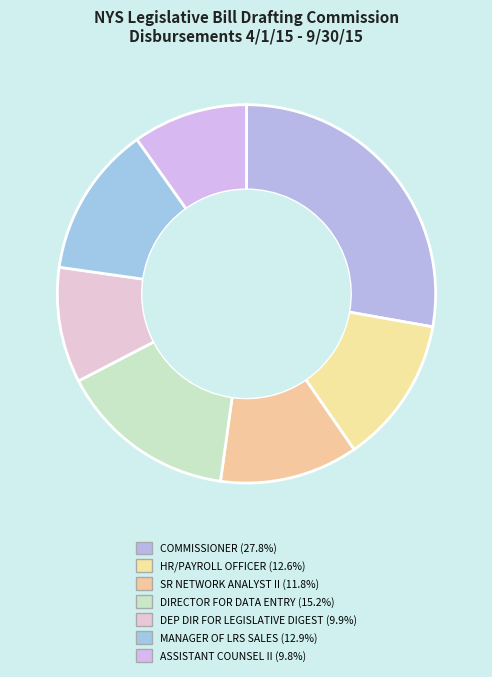

To the nearest percent, what is the difference between the COMMISSIONER and SR NETWORK ANALYST II slice percentages?

16%